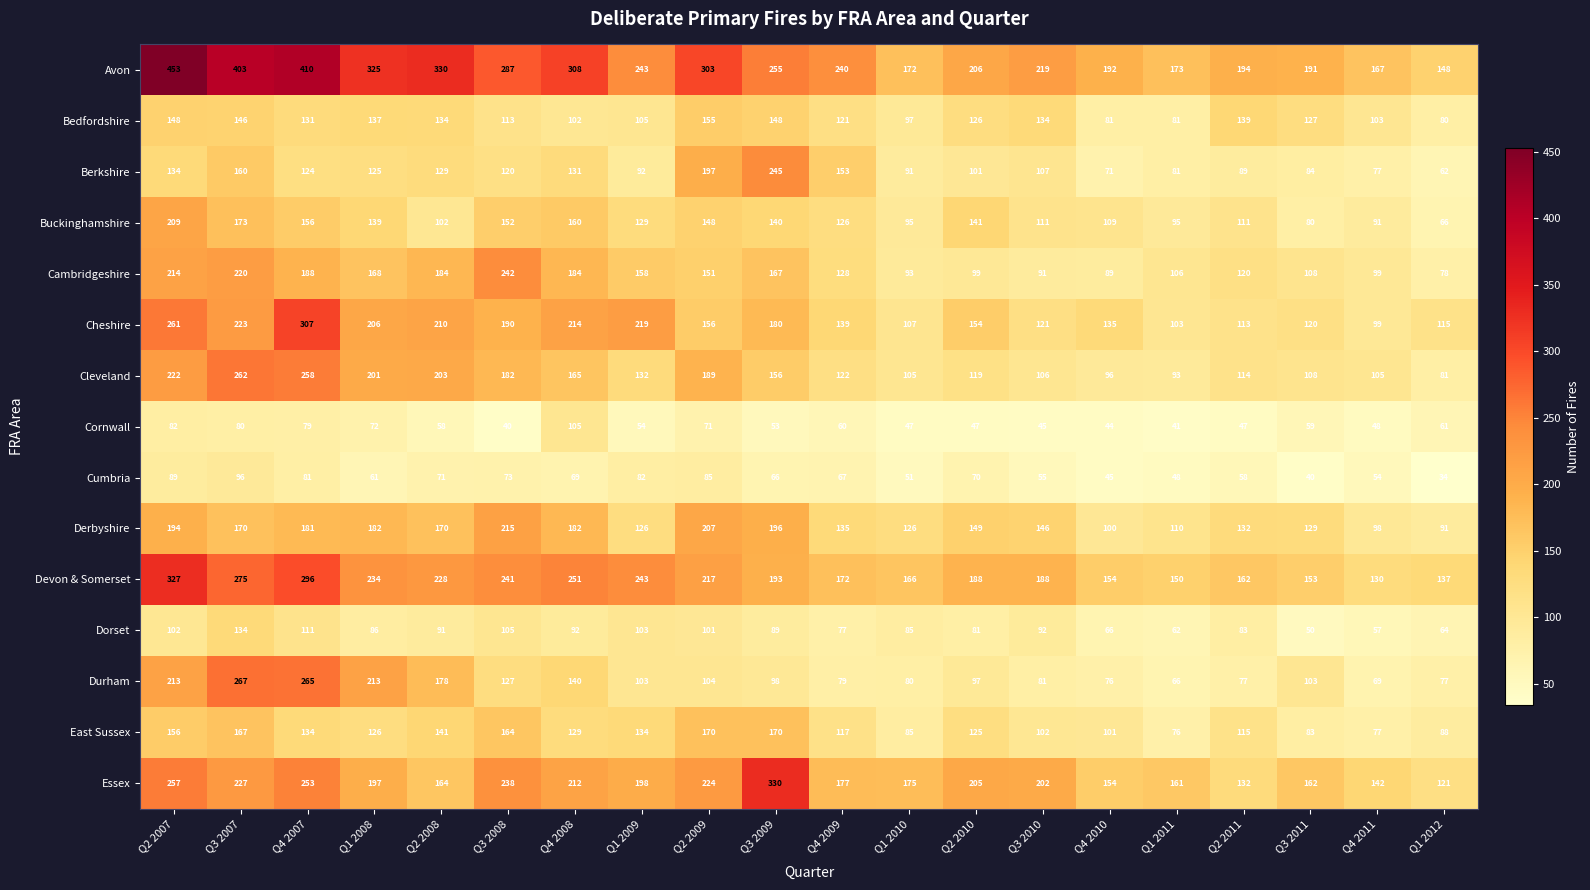

What is the total value across all series at Q4 2008?

2444